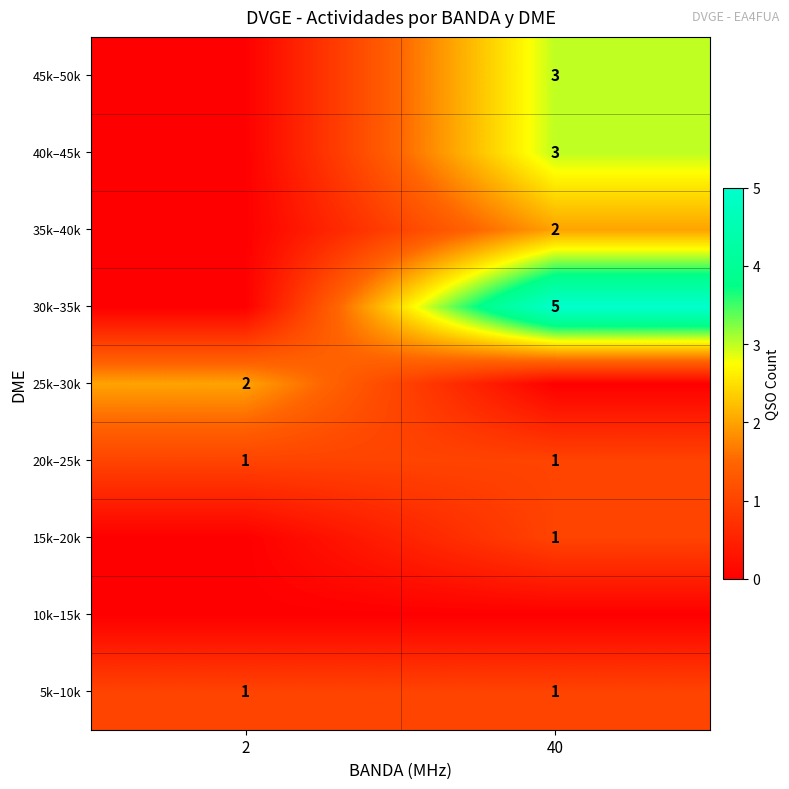

True or false: 5k–10k has a value of 1 at 40.

True